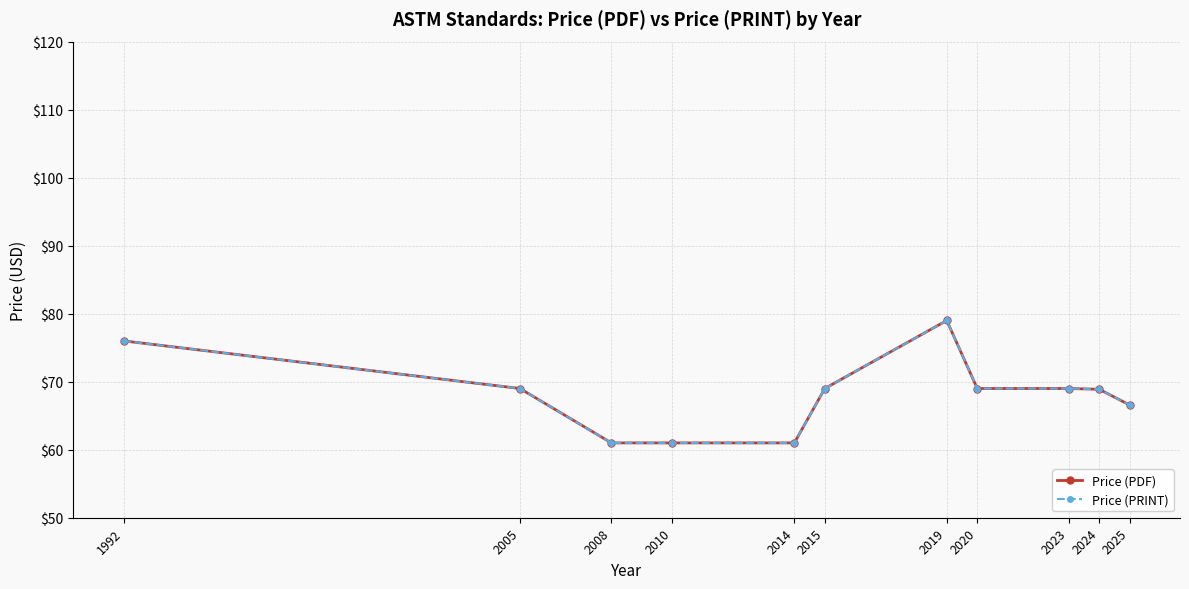

What is the maximum value for Price (PRINT)?

79.0